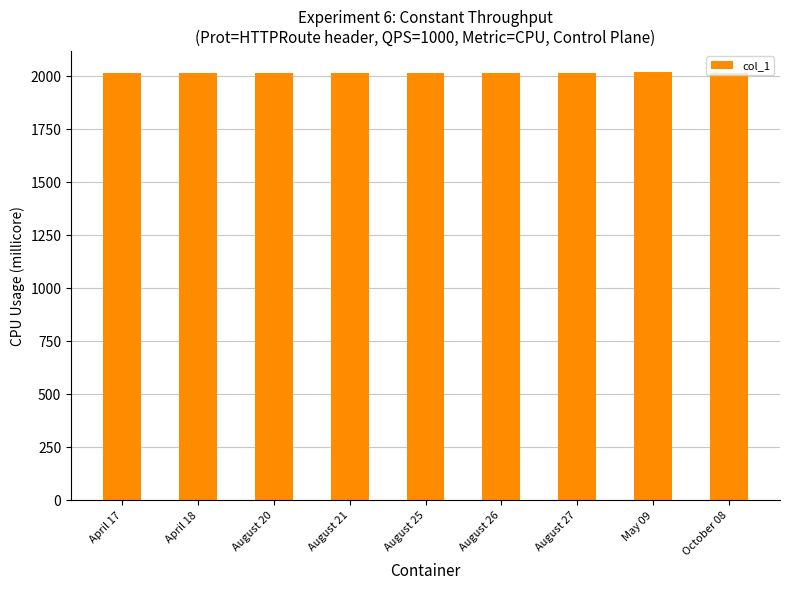

Are the bars grouped side by side (vs. stacked)?

No